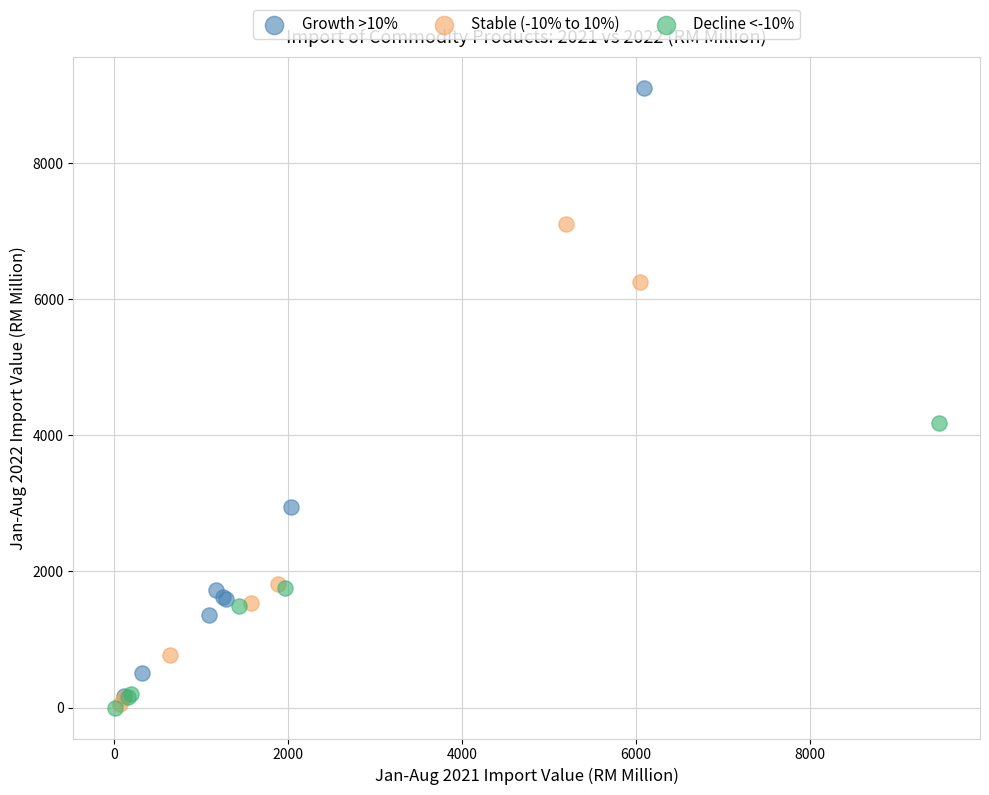

Which series contains the highest Y value?

Growth >10%